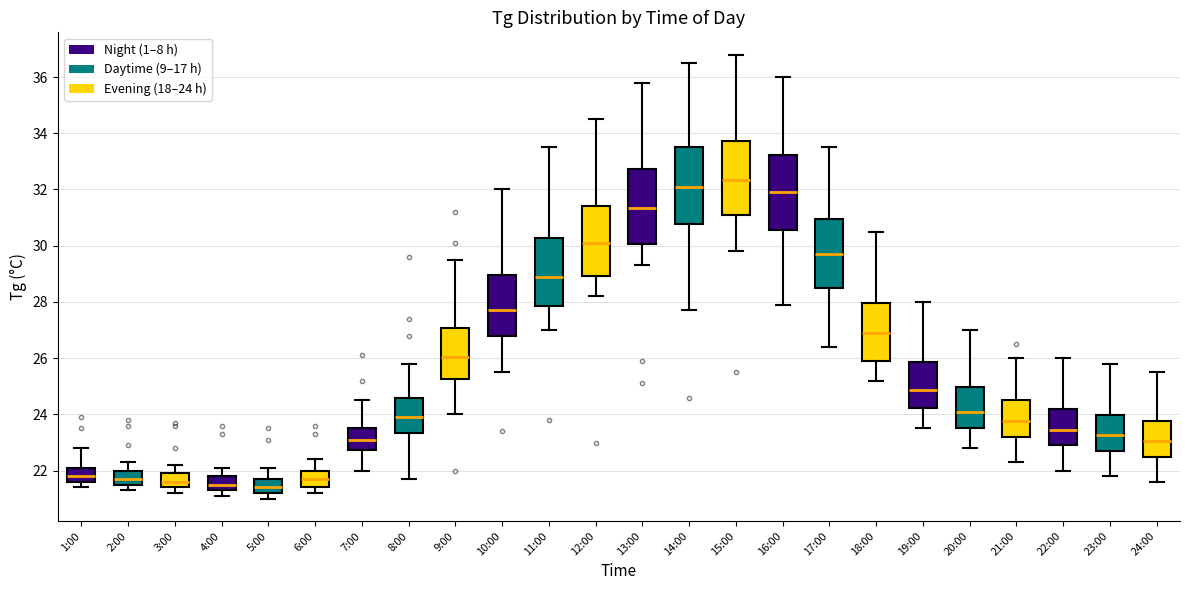

Reading left to right, read every box against the y-axis: the position of its median line, the range the box covers, and the ends of its whiskers. The values are not printed on the chart, so give them approximately, as read against the axis.

1:00: median 21.8, box 21.6 to 22.2, whiskers 21.4 to 22.8
2:00: median 21.8, box 21.6 to 22.0, whiskers 21.4 to 22.4
3:00: median 21.6, box 21.4 to 22.0, whiskers 21.2 to 22.2
4:00: median 21.6, box 21.4 to 21.8, whiskers 21.2 to 22.2
5:00: median 21.4, box 21.2 to 21.8, whiskers 21.0 to 22.2
6:00: median 21.8, box 21.4 to 22.0, whiskers 21.2 to 22.4
7:00: median 23.2, box 22.8 to 23.6, whiskers 22.0 to 24.6
8:00: median 24.0, box 23.4 to 24.6, whiskers 21.8 to 25.8
9:00: median 26.0, box 25.2 to 27.0, whiskers 24.0 to 29.6
10:00: median 27.8, box 26.8 to 29.0, whiskers 25.6 to 32.0
11:00: median 29.0, box 27.8 to 30.2, whiskers 27.0 to 33.6
12:00: median 30.2, box 29.0 to 31.4, whiskers 28.2 to 34.6
13:00: median 31.4, box 30.0 to 32.8, whiskers 29.4 to 35.8
14:00: median 32.2, box 30.8 to 33.6, whiskers 27.8 to 36.6
15:00: median 32.4, box 31.0 to 33.8, whiskers 29.8 to 36.8
16:00: median 32.0, box 30.6 to 33.2, whiskers 28.0 to 36.0
17:00: median 29.8, box 28.6 to 31.0, whiskers 26.4 to 33.6
18:00: median 27.0, box 26.0 to 28.0, whiskers 25.2 to 30.6
19:00: median 24.8, box 24.2 to 25.8, whiskers 23.6 to 28.0
20:00: median 24.2, box 23.6 to 25.0, whiskers 22.8 to 27.0
21:00: median 23.8, box 23.2 to 24.6, whiskers 22.4 to 26.0
22:00: median 23.4, box 23.0 to 24.2, whiskers 22.0 to 26.0
23:00: median 23.2, box 22.8 to 24.0, whiskers 21.8 to 25.8
24:00: median 23.0, box 22.6 to 23.8, whiskers 21.6 to 25.6